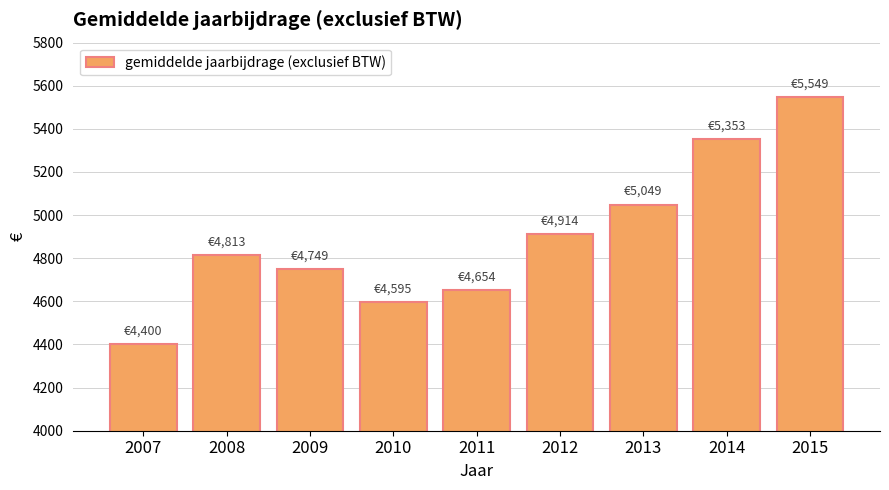

What is the greatest value displayed?

5549